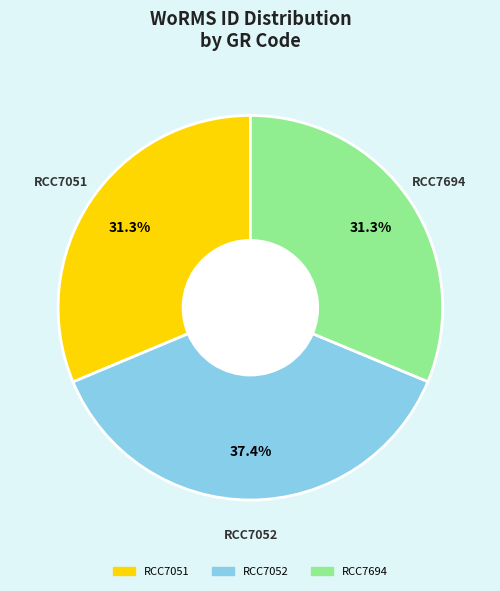

To the nearest percent, what is the combined percentage of RCC7051 and RCC7052?

69%